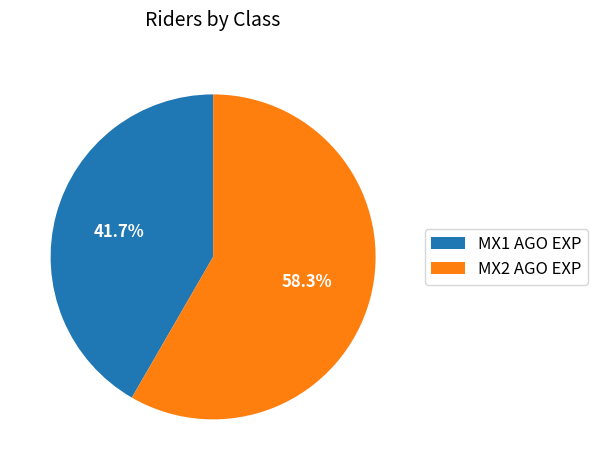

True or false: MX2 AGO EXP accounts for 58% of the total.

True